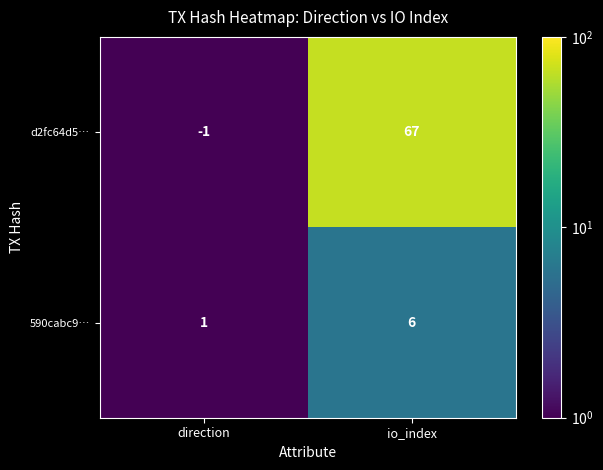

Between direction and io_index, which series saw the biggest shift?

d2fc64d5…